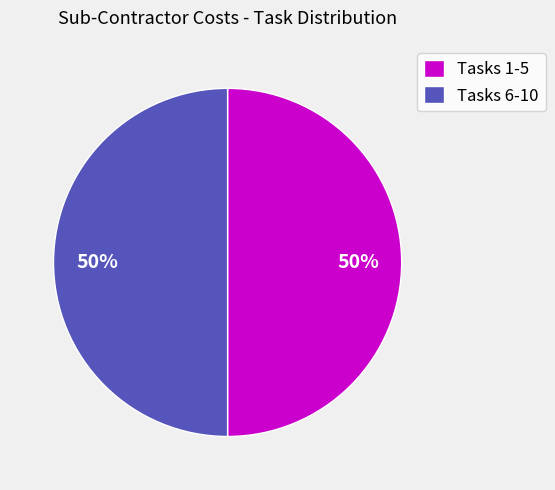

The Tasks 1-5 slice represents 50% of the pie. True or false?

True